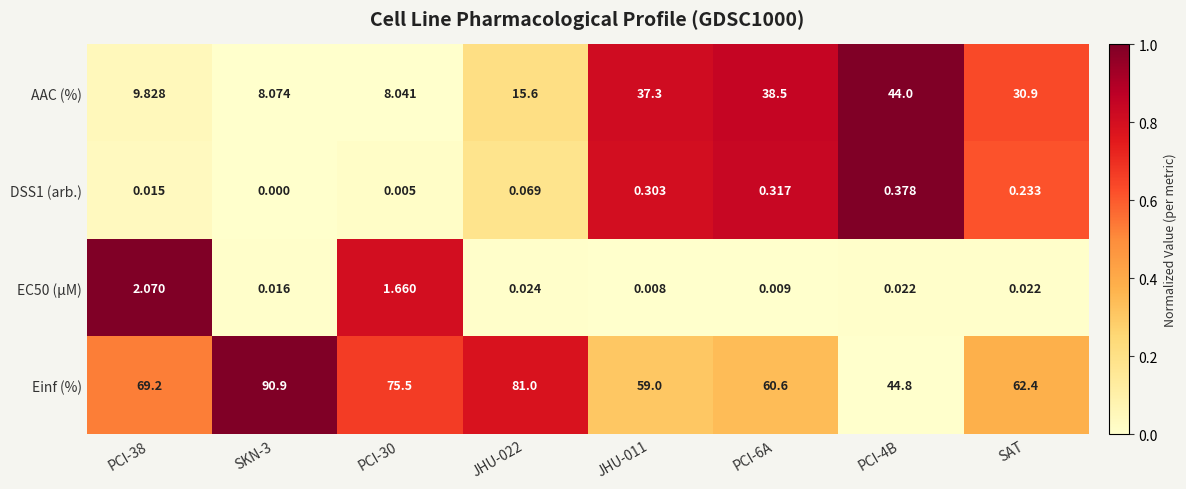

How many data points does each series have?

8